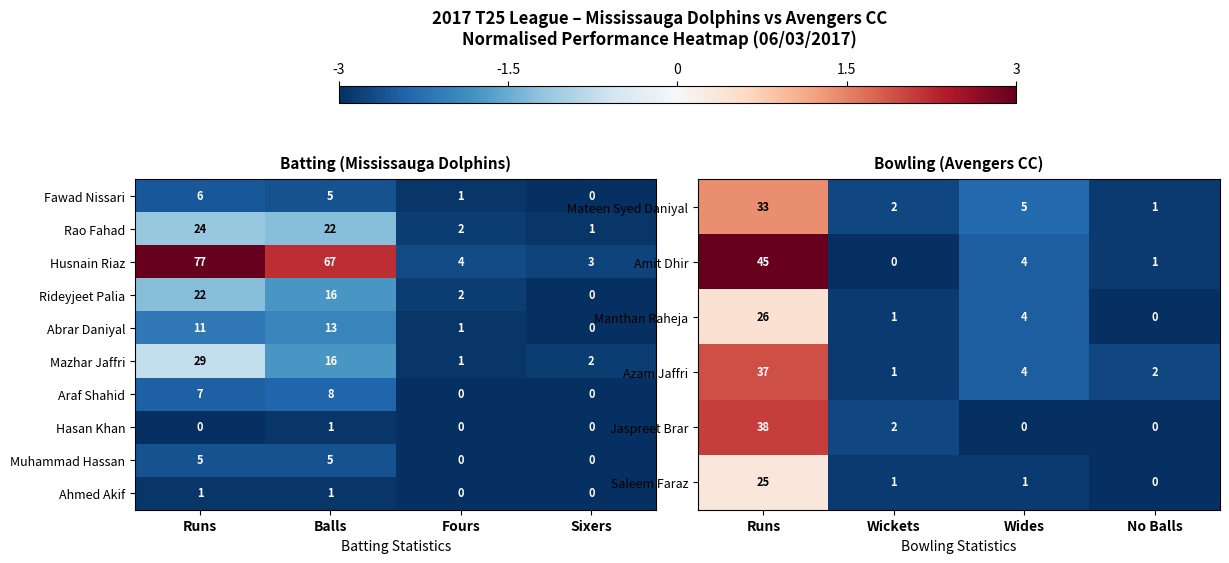

What is the sum of all Amit Dhir values?

50